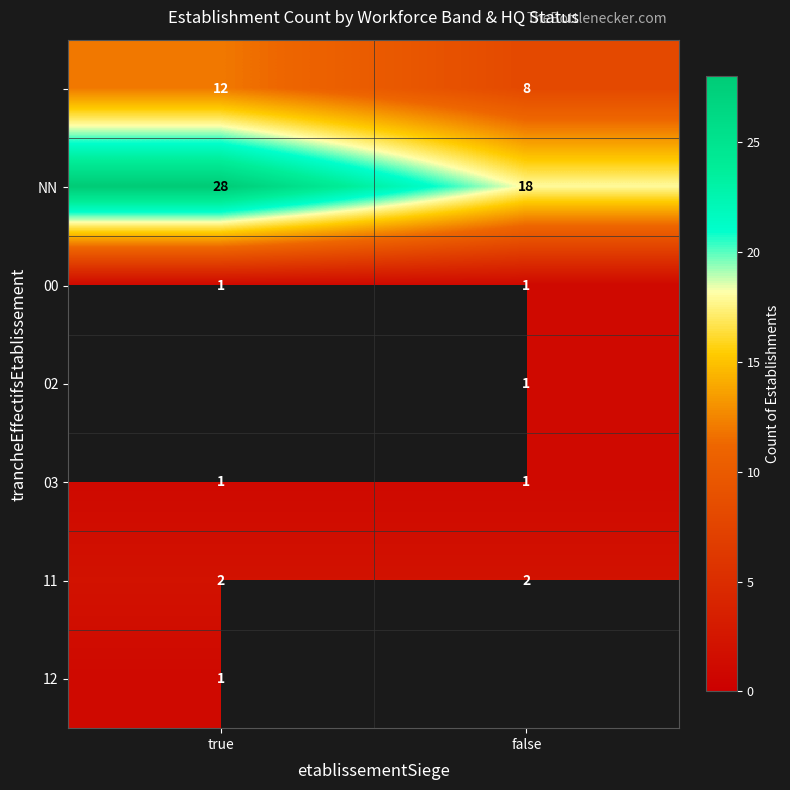

What is the lowest value of the NN series?

18